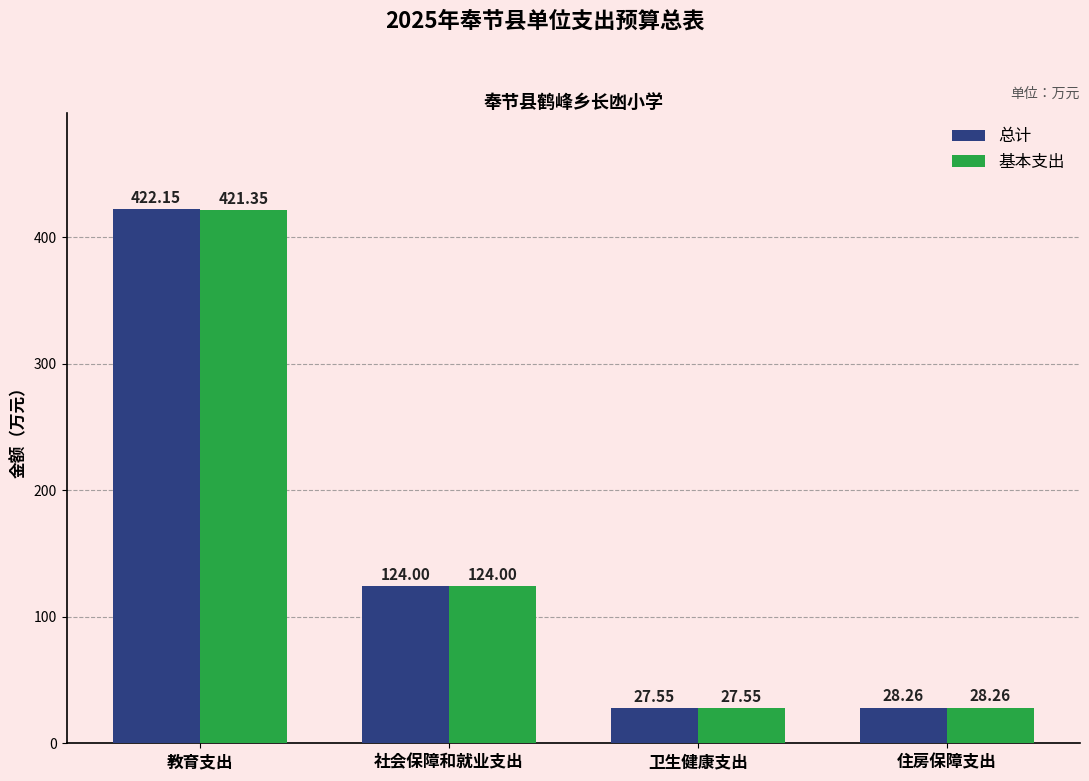

How many bars are there in each group?

2